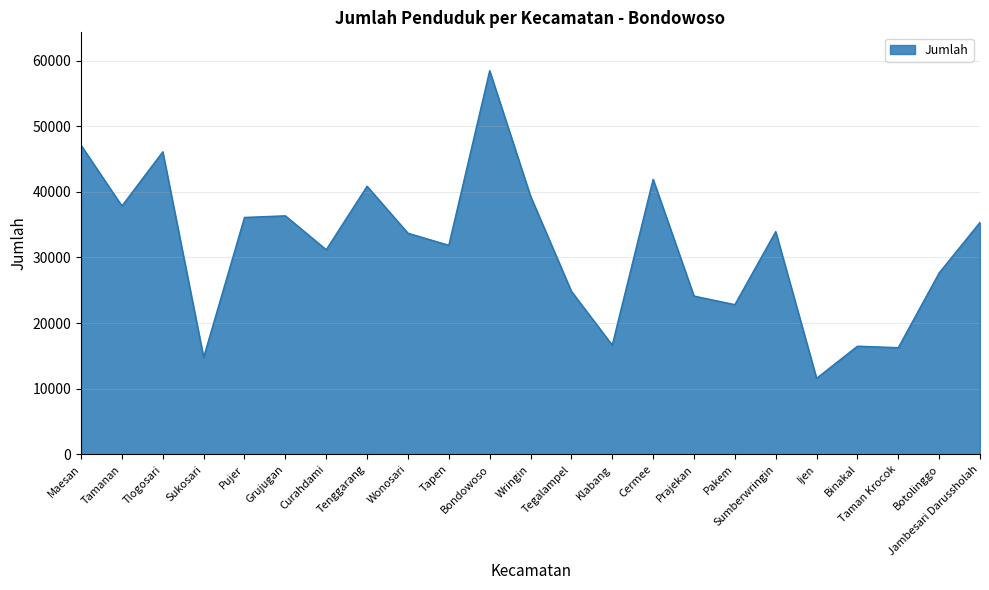

What is the change in value from Wonosari to Taman Krocok?

-17434